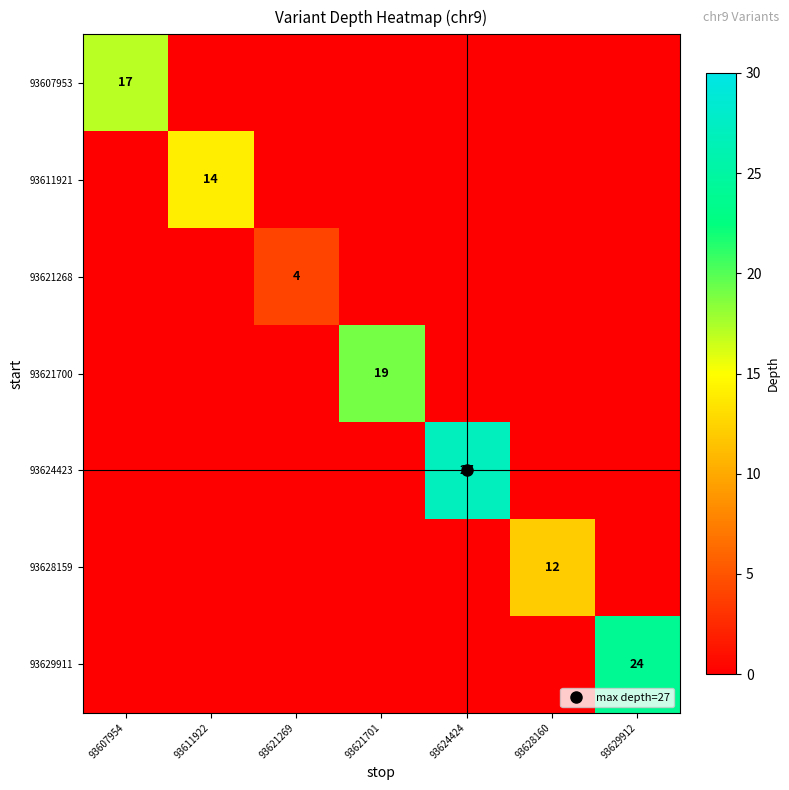

Which series has the largest total across all categories?

93624423